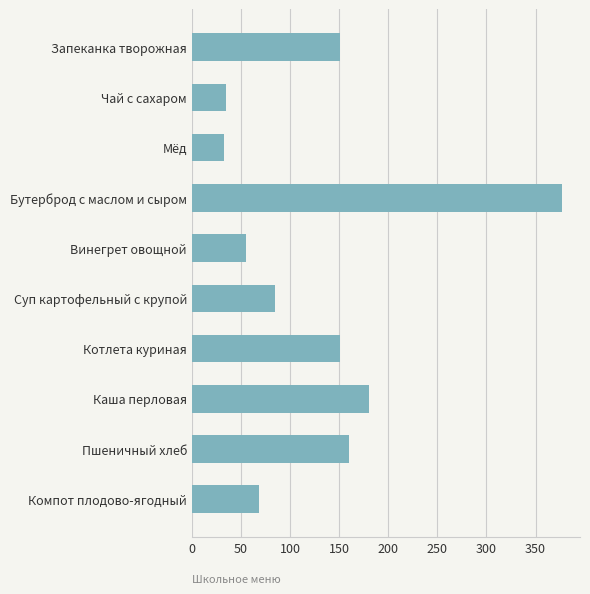

What is the greatest value displayed?

376.4